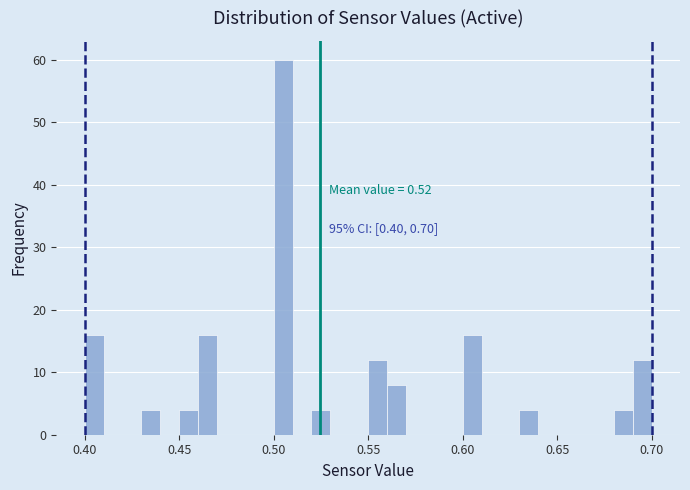

Around what value on the x-axis is the tallest bar? Give the approximate position of its centre, as read against the axis.

0.505